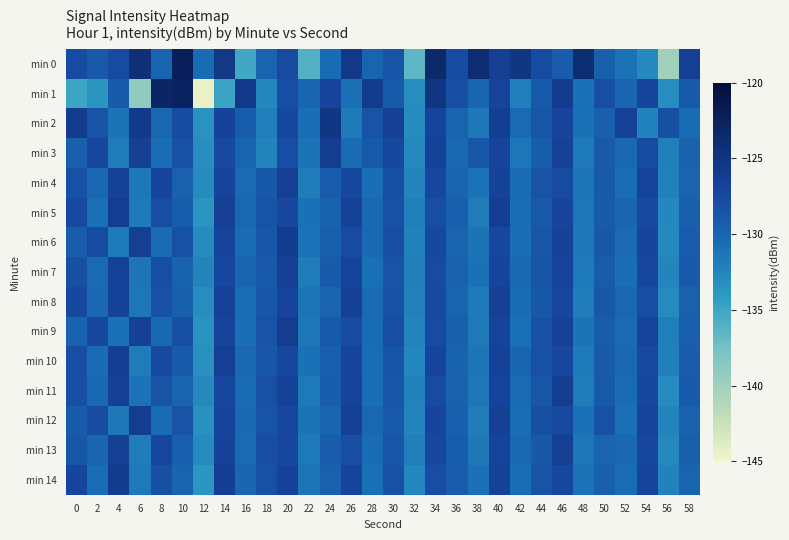

What is the total value across all series at 42?

-1954.8